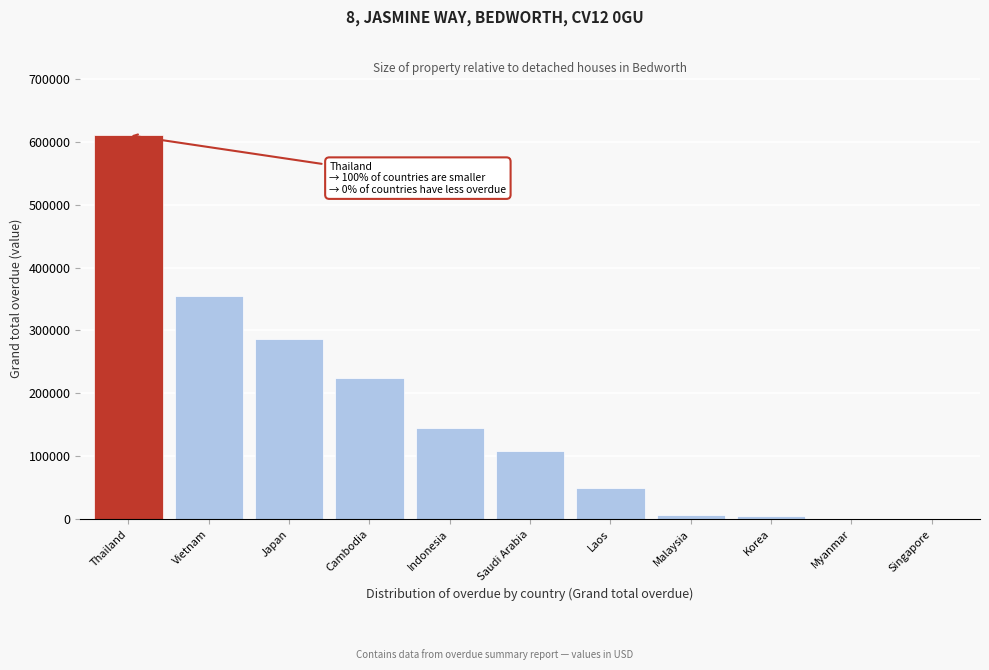

What value does the data have at Saudi Arabia?

108289.2